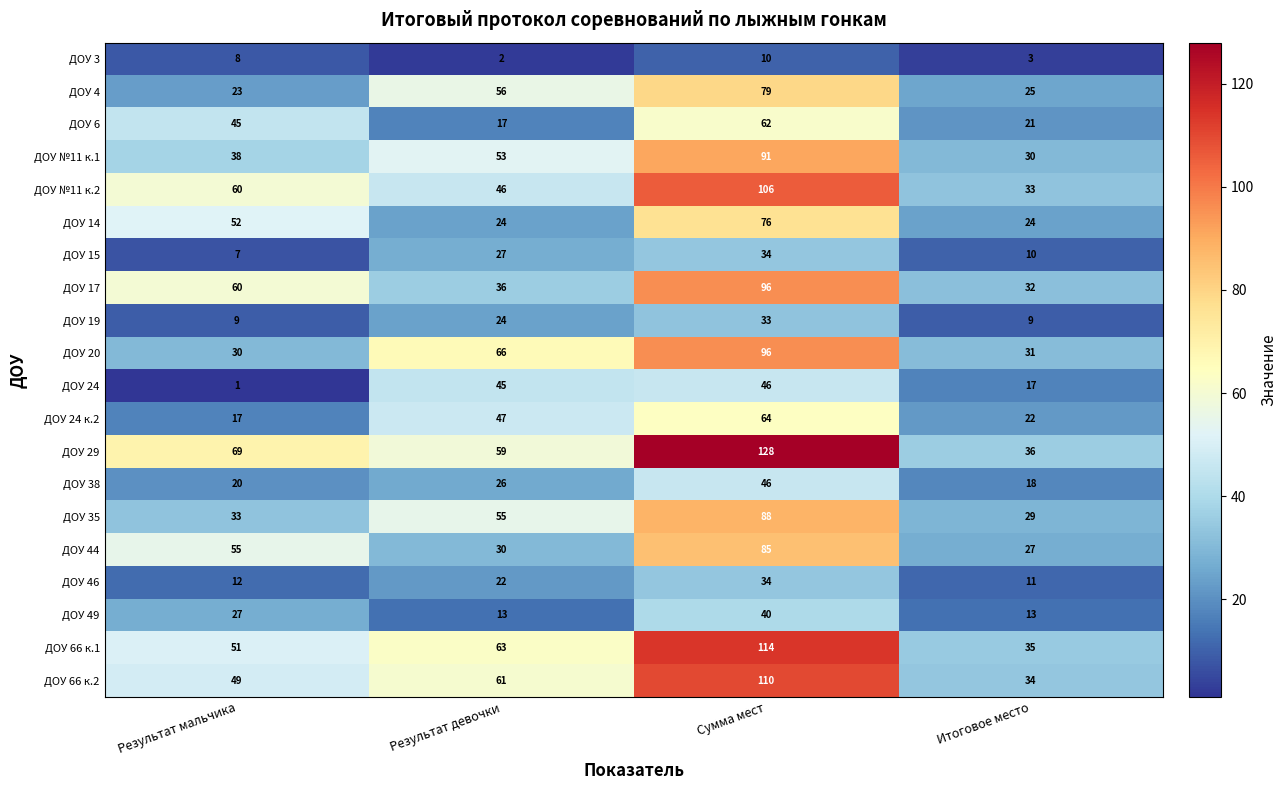

What is the difference between the maximum and second lowest values in the ДОУ №11 к.2 series?

60